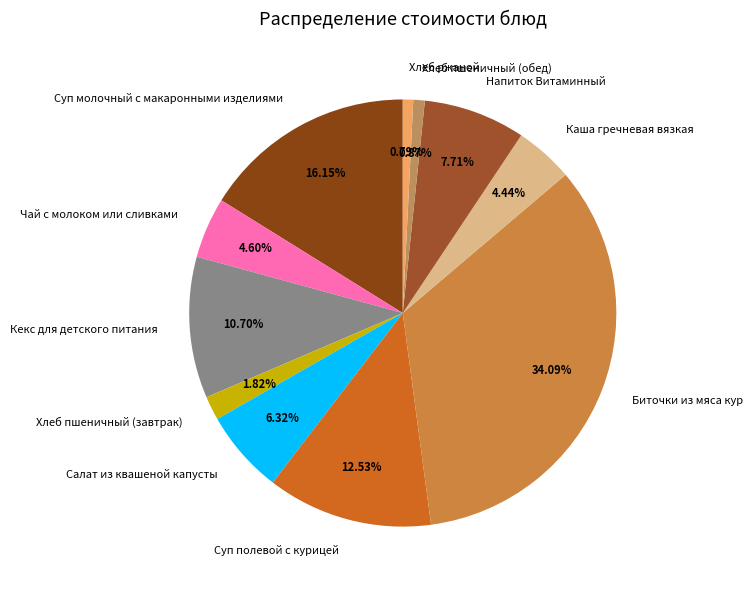

Count the number of slices in the pie.

11